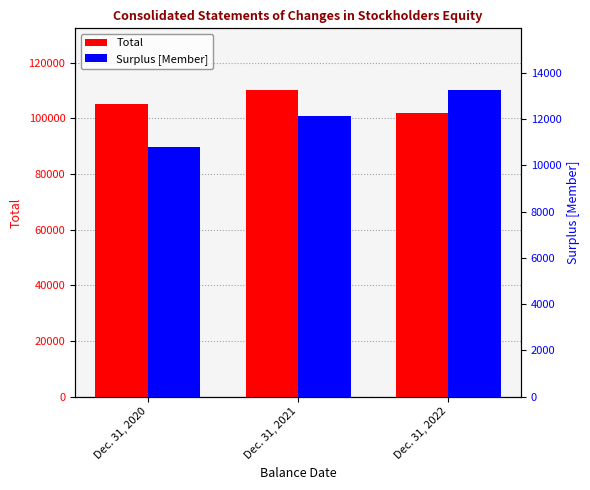

At which category does the chart reach its peak across all series?

Dec. 31, 2021